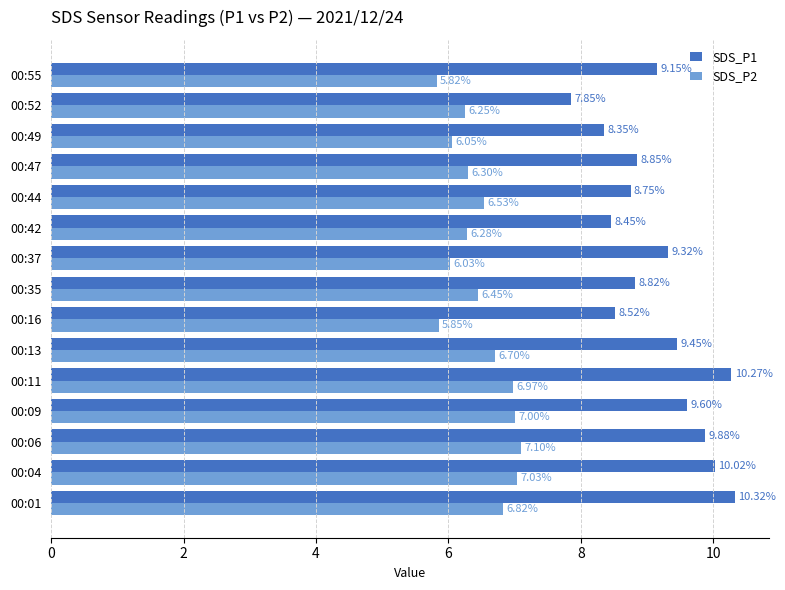

How many values in the SDS_P1 series exceed 9?

8